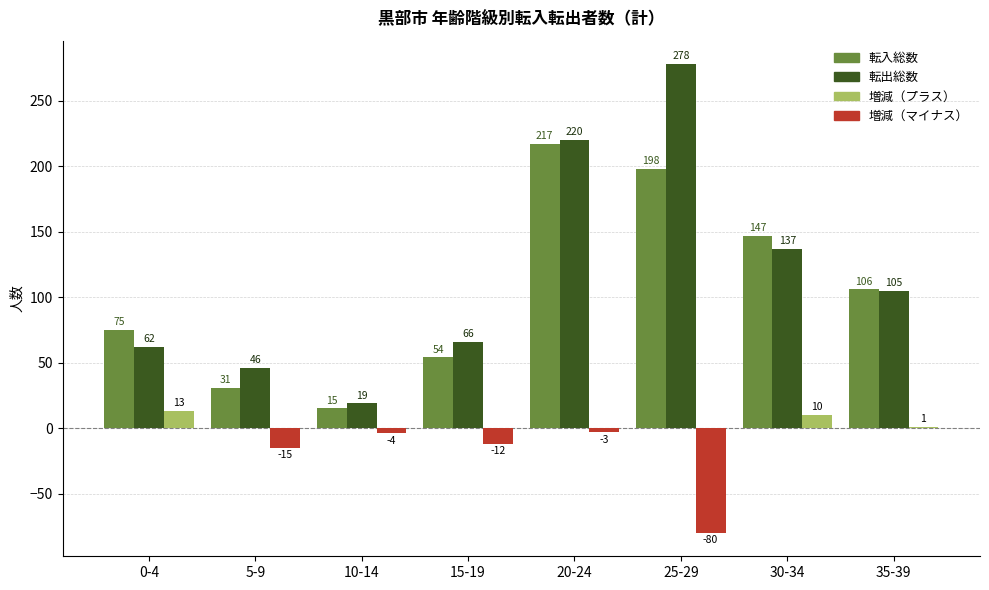

What is the greatest value displayed?

278